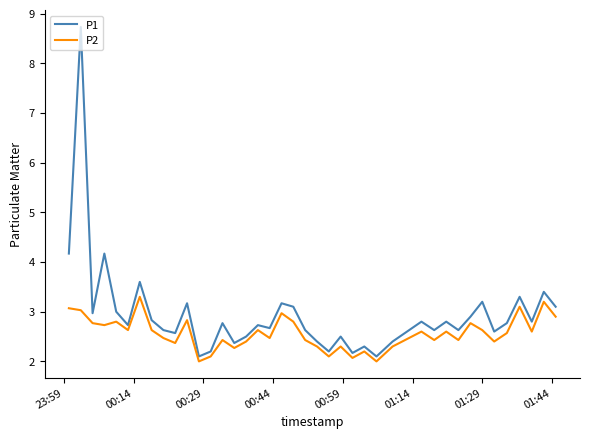

How many interior local valleys does the P2 series have?

13